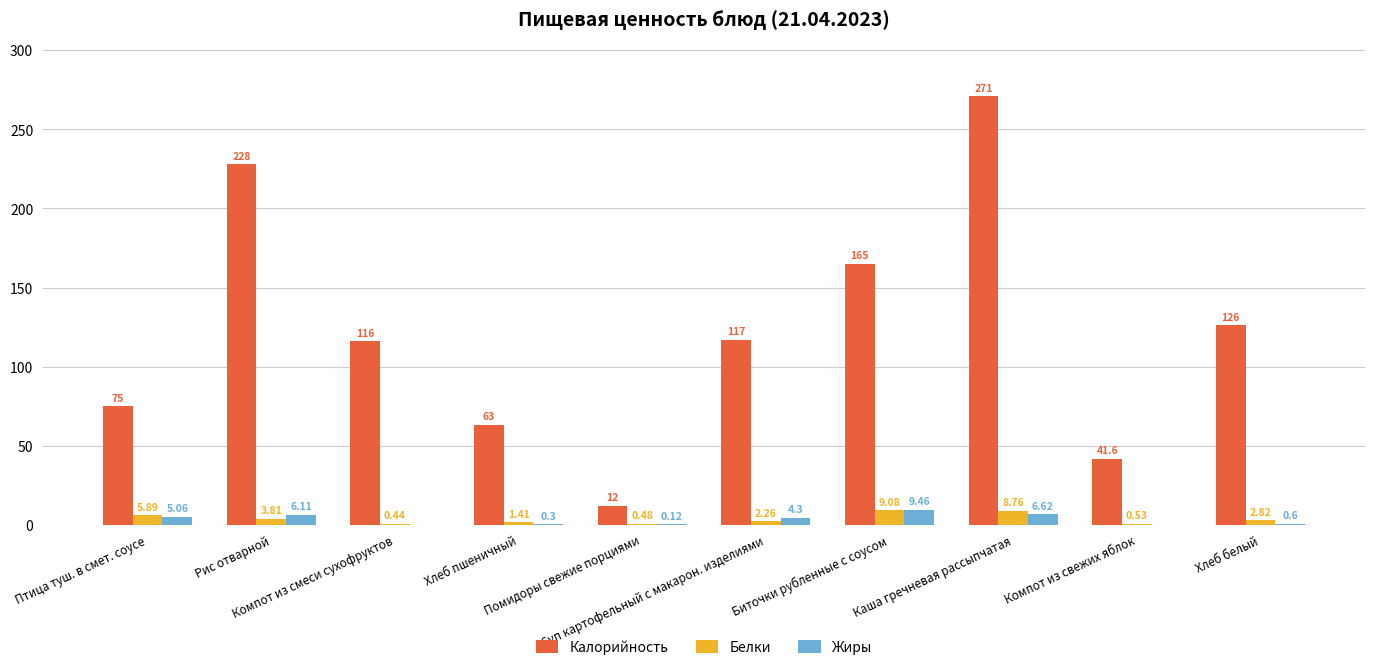

At which category is the sum across all series the highest?

Каша гречневая рассыпчатая